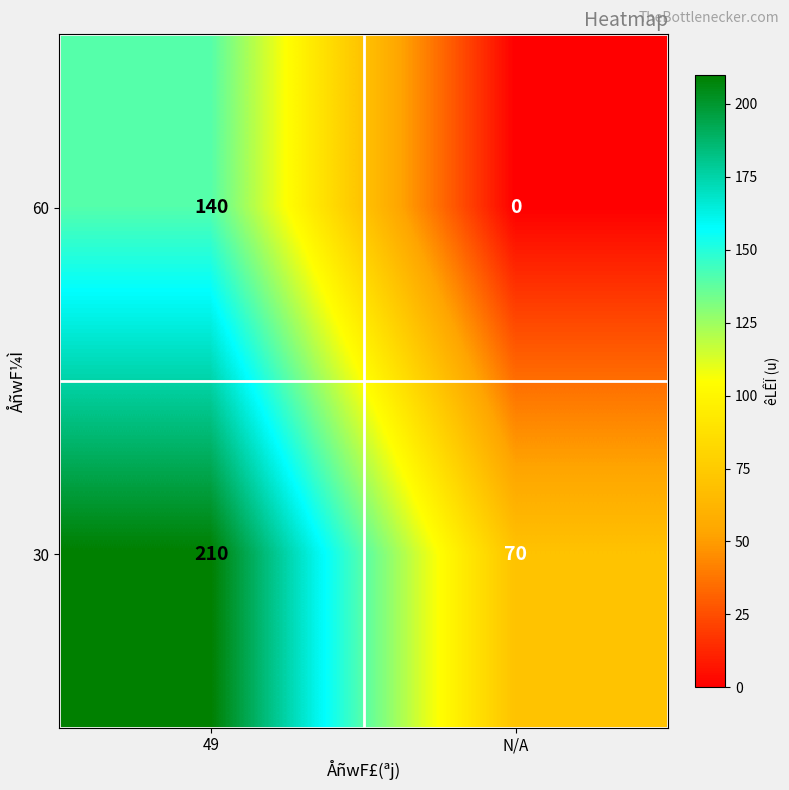

What is the sum of the 30 values at N/A and 49?

280